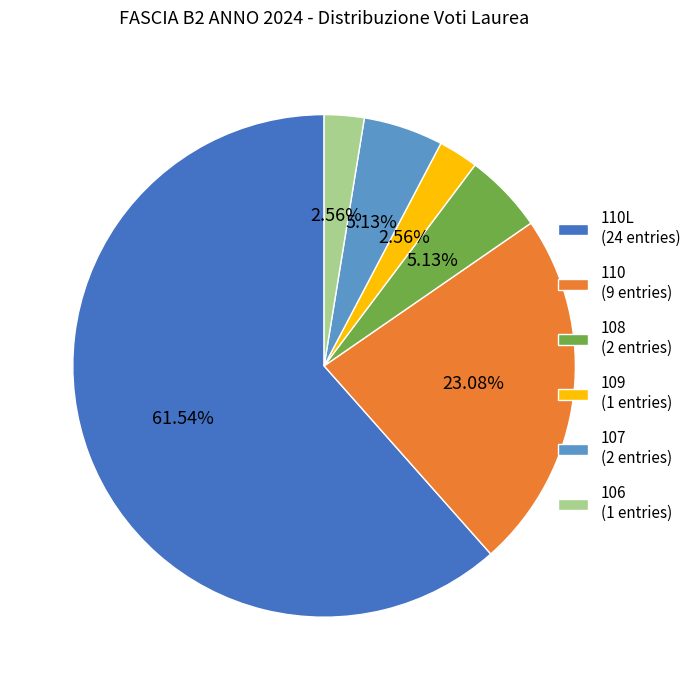

What is the ratio of the value at 110 (9 entries) to the value at 107 (2 entries)?

4.5